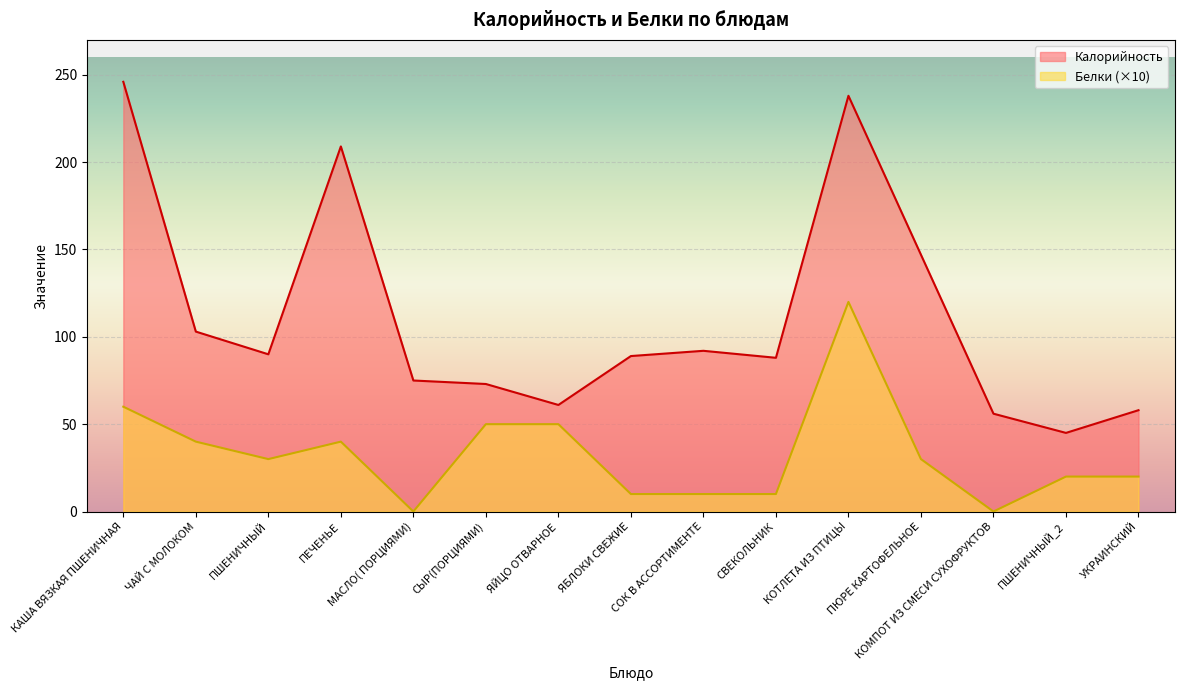

What are all the series names shown in the legend?

Калорийность, Белки (×10)